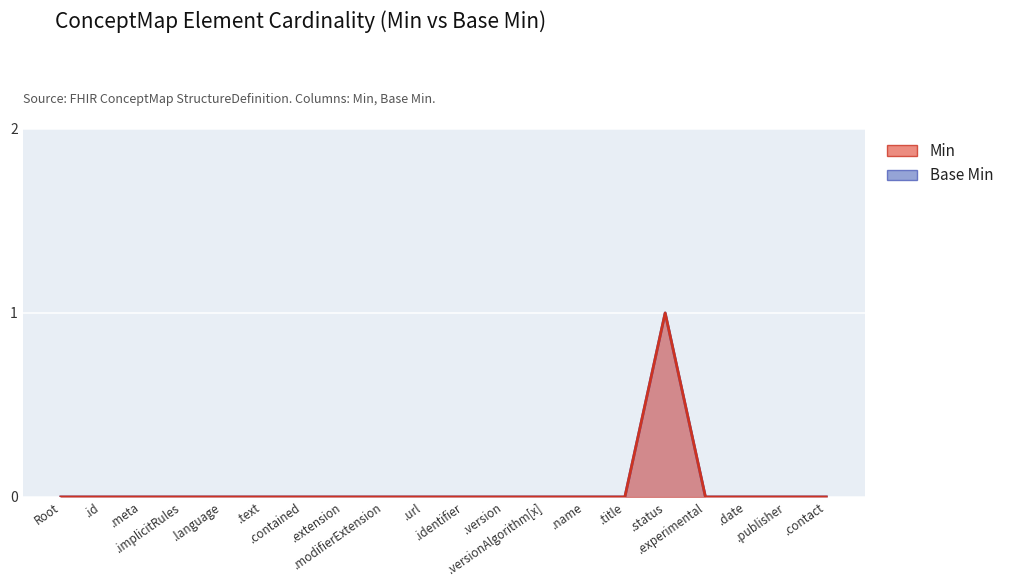

Reading left to right, list all the values displayed in this chart.

Min: 0	0	0	0	0	0	0	0	0	0	0	0	0	0	0	1	0	0	0	0
Base Min: 0	0	0	0	0	0	0	0	0	0	0	0	0	0	0	1	0	0	0	0